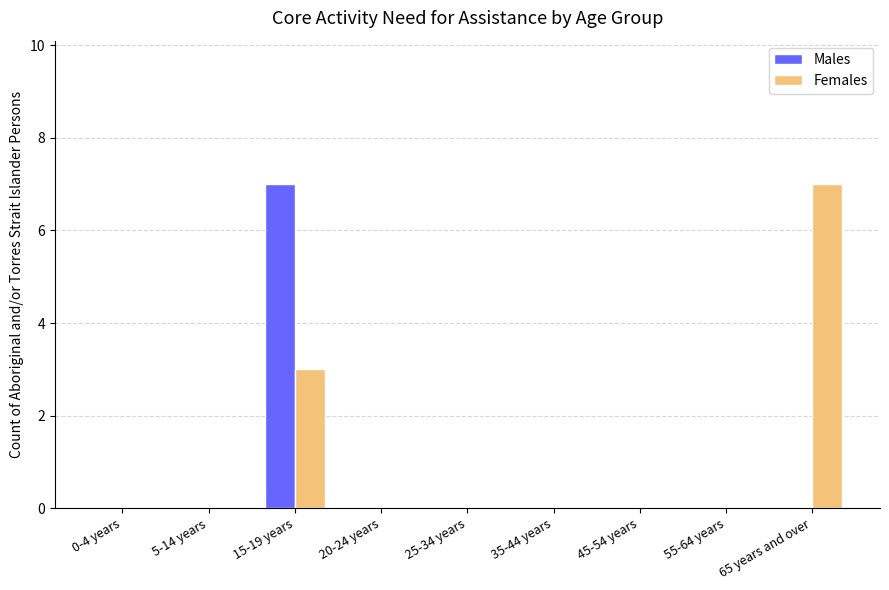

At which category is the sum across all series the highest?

15-19 years